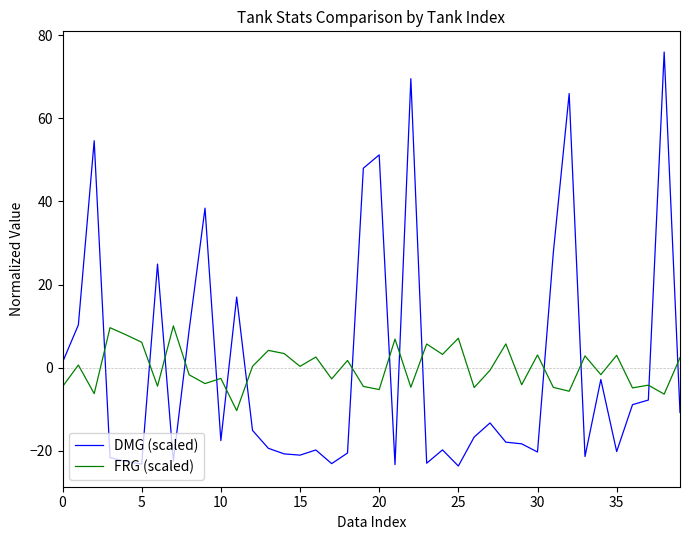

Which series has the widest spread of values?

DMG (scaled)